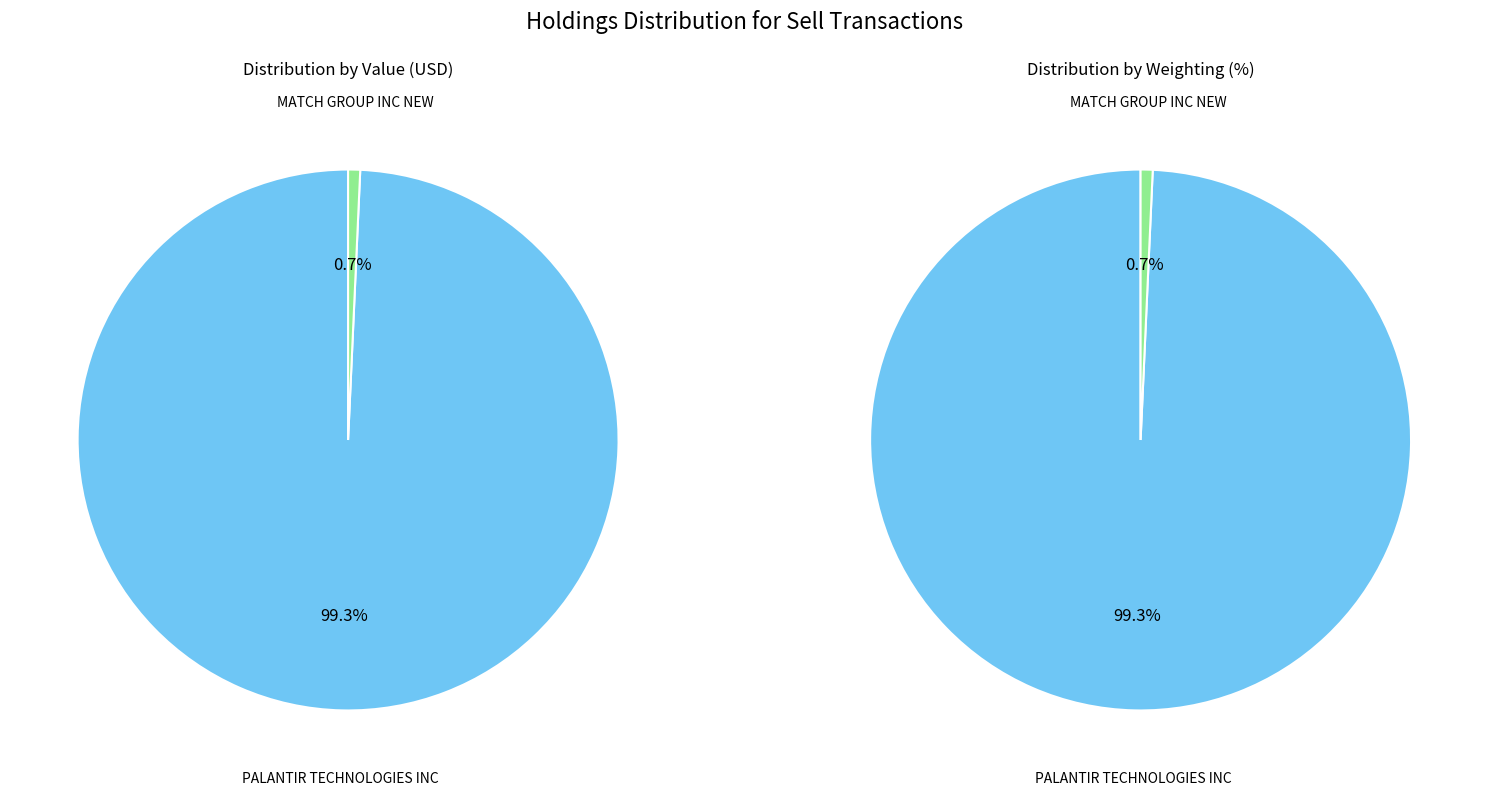

Rank the categories by value from highest to lowest.

PALANTIR TECHNOLOGIES INC, MATCH GROUP INC NEW